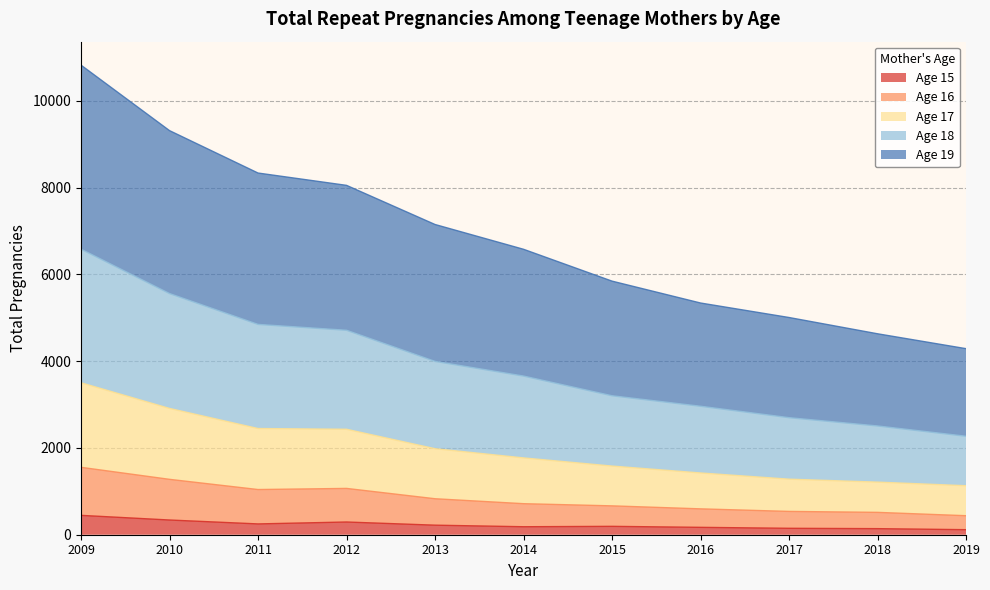

Is it true that Age 15 equals 339 at 2010?

True